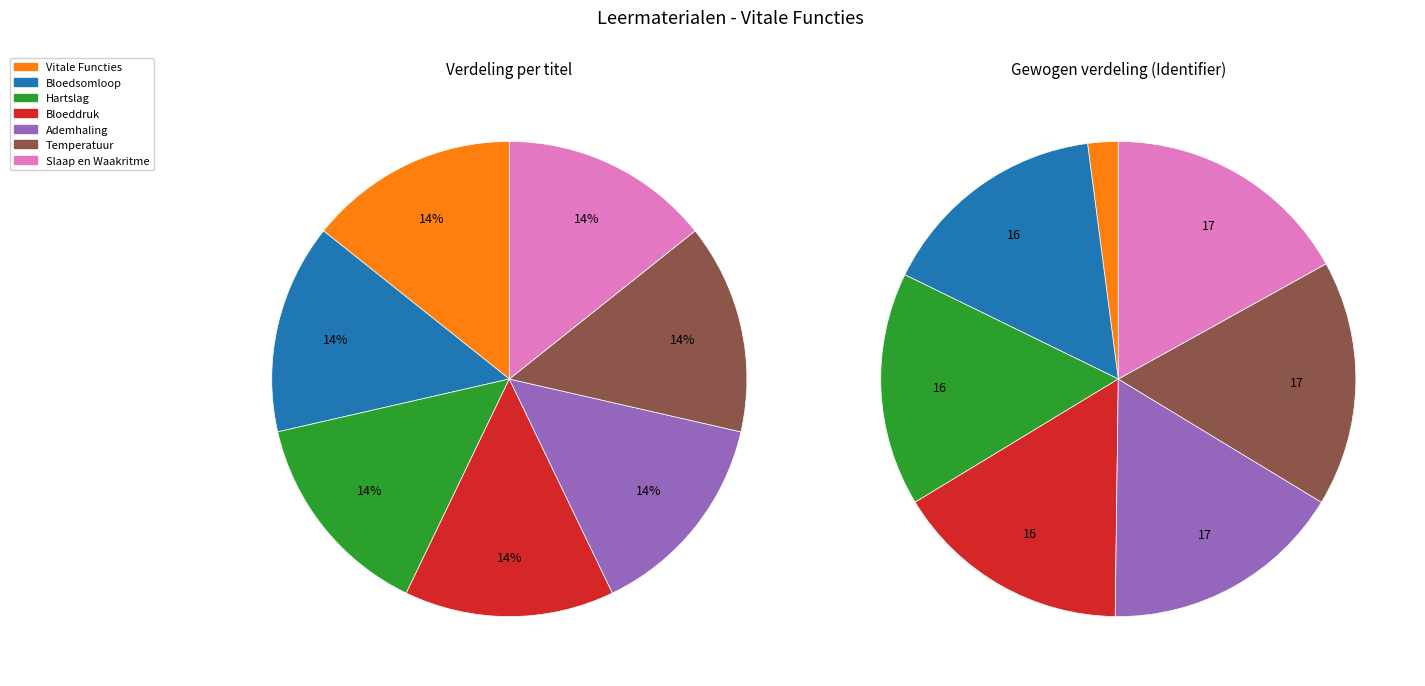

Does any single category account for the majority?

No